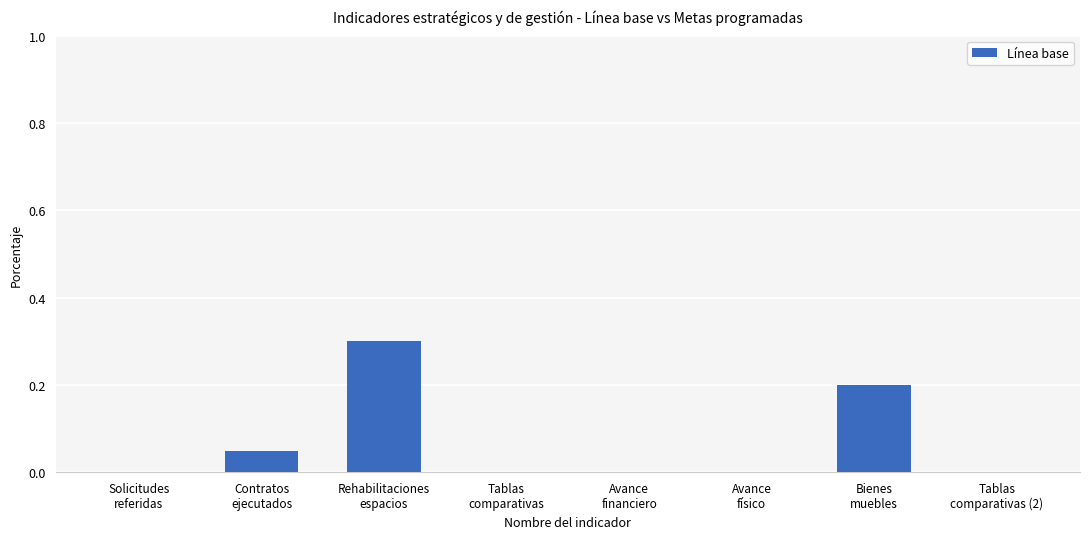

What is the sum of the values at Rehabilitaciones
espacios and Avance
físico?

0.3